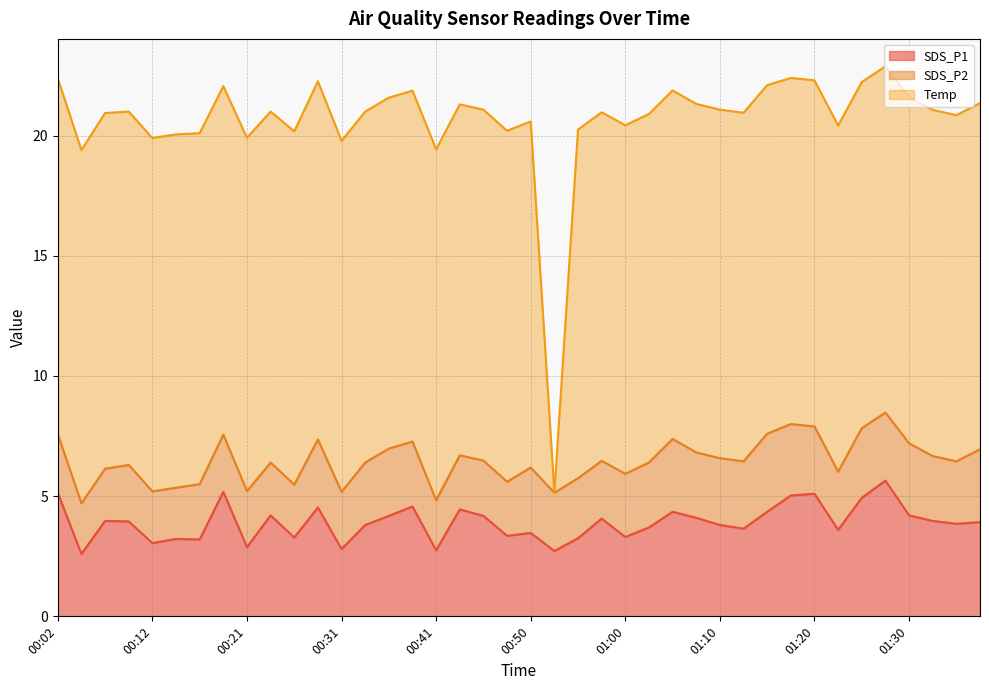

What is the difference between the SDS_P1 values at 00:24 and 01:37?

0.3